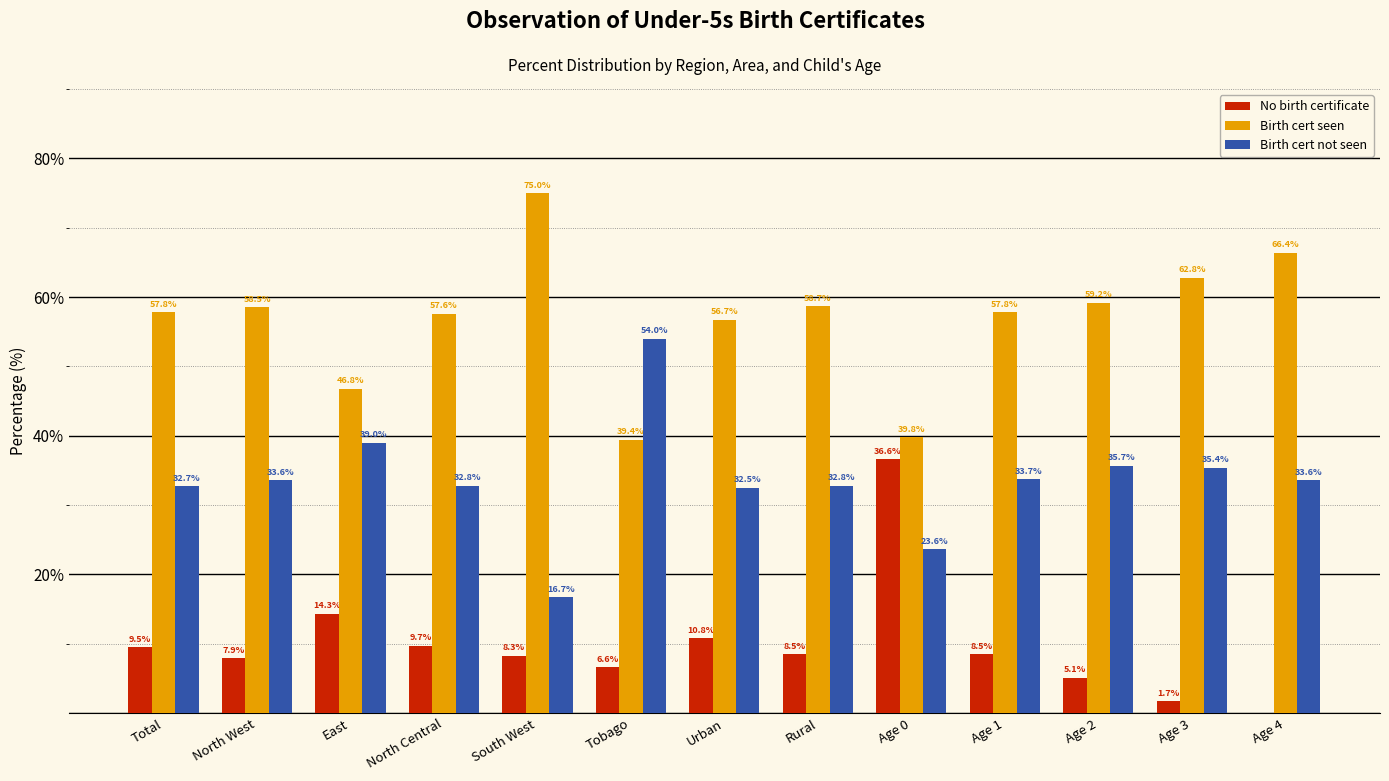

Reading right to left, what are all the values shown in this chart?

No birth certificate: Age 4=0.0	Age 3=1.7	Age 2=5.1	Age 1=8.5	Age 0=36.6	Rural=8.5	Urban=10.8	Tobago=6.6	South West=8.3	North Central=9.7	East=14.3	North West=7.9	Total=9.5
Birth cert seen: Age 4=66.4	Age 3=62.8	Age 2=59.2	Age 1=57.8	Age 0=39.8	Rural=58.7	Urban=56.7	Tobago=39.4	South West=75.0	North Central=57.6	East=46.8	North West=58.5	Total=57.8
Birth cert not seen: Age 4=33.6	Age 3=35.4	Age 2=35.7	Age 1=33.7	Age 0=23.6	Rural=32.8	Urban=32.5	Tobago=54.0	South West=16.7	North Central=32.8	East=39.0	North West=33.6	Total=32.7